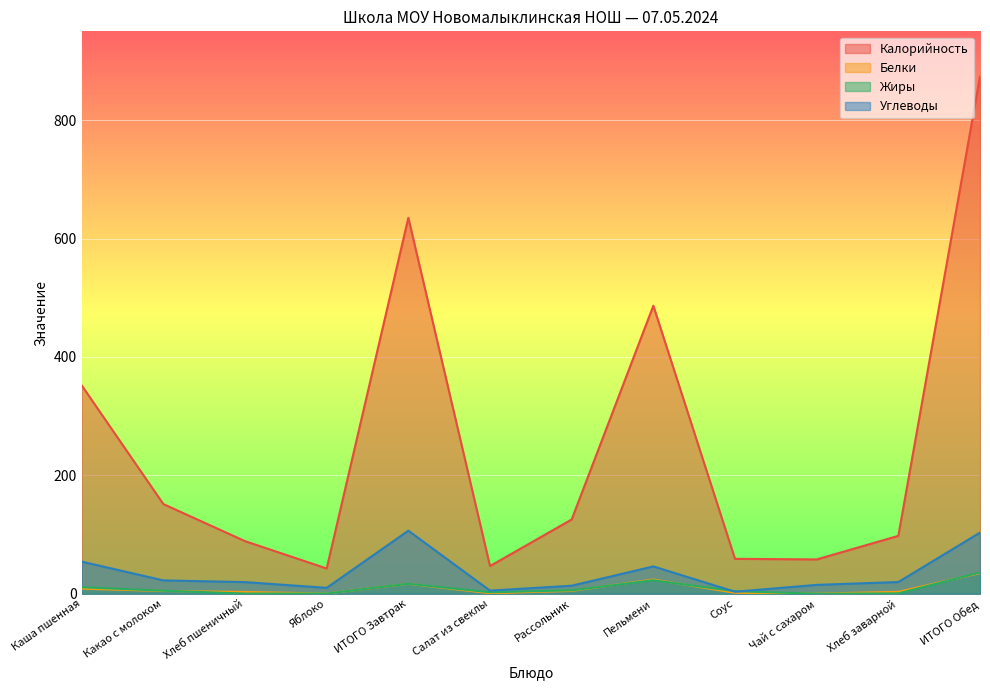

The Белки series shows 34.9 at ИТОГО Обед. True or false?

True